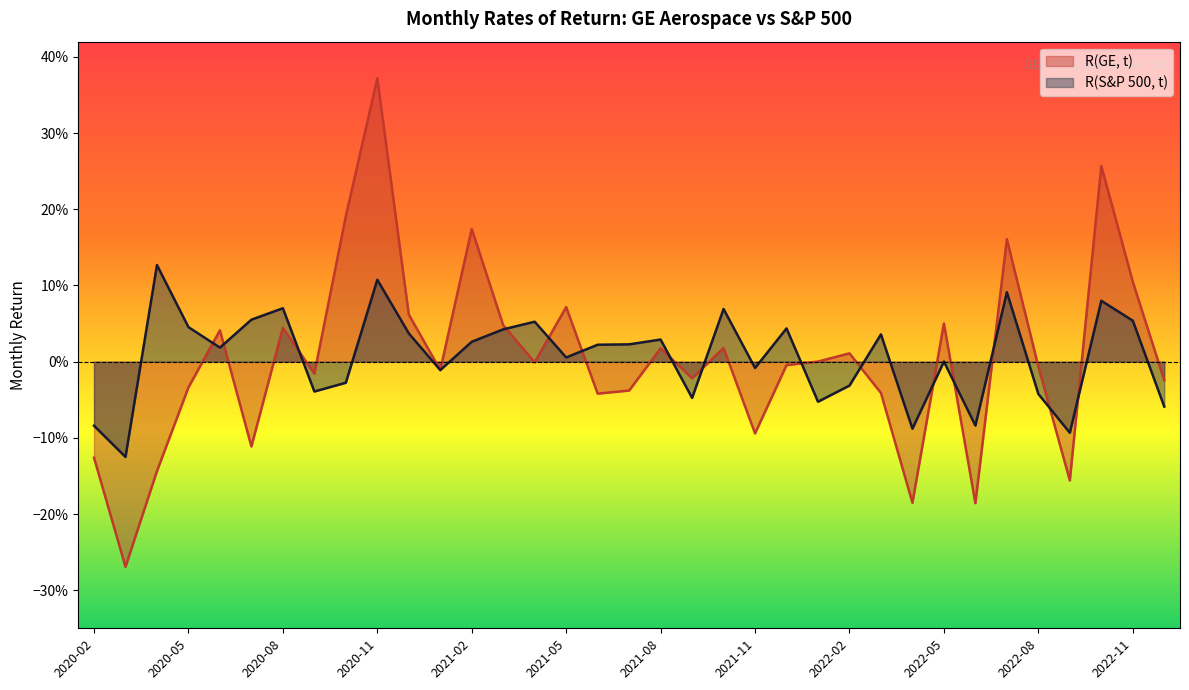

What is the difference between the maximum and second lowest values in the R(S&P 500, t) series?

0.2